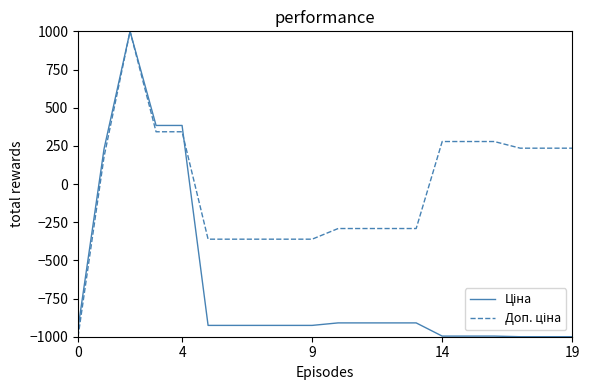

What is the highest value of the Доп. ціна series?

1000.0